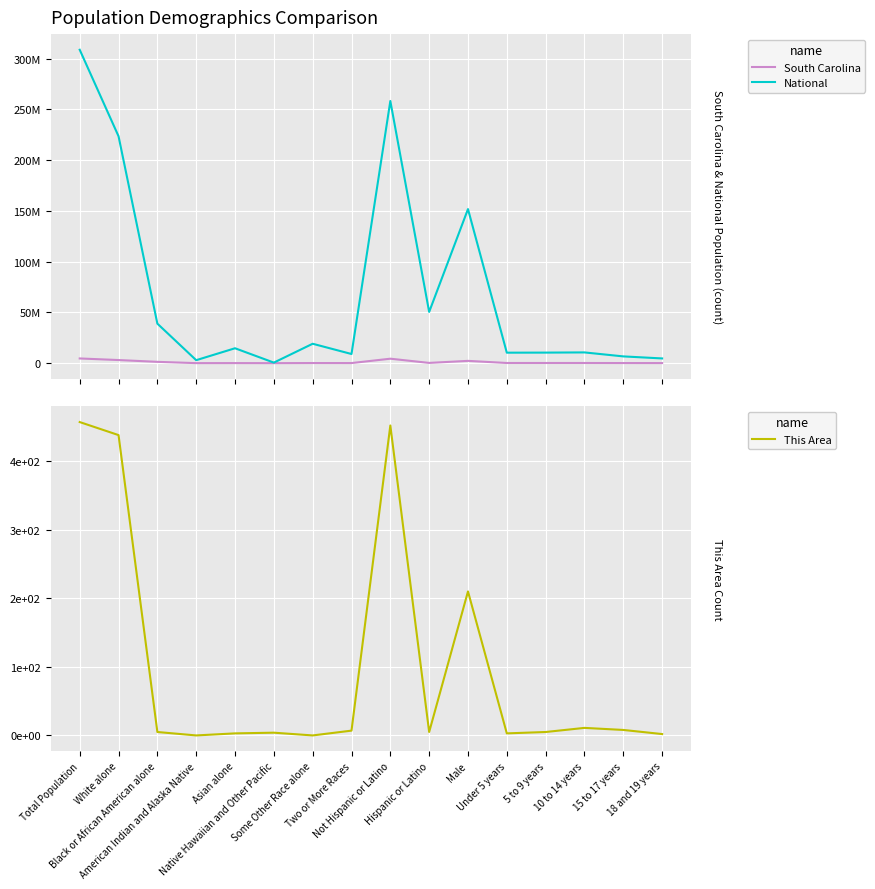

Reading right to left, extract all data points from this chart.

South Carolina: 18 and 19 years=73511	15 to 17 years=94739	10 to 14 years=152166	5 to 9 years=150301	Under 5 years=153432	Male=2250101	Hispanic or Latino=235682	Not Hispanic or Latino=4389682	Two or More Races=79935	Some Other Race alone=113464	Native Hawaiian and Other Pacific=2706	Asian alone=59051	American Indian and Alaska Native=19524	Black or African American alone=1290684	White alone=3060000	Total Population=4625364
National: 18 and 19 years=4647457	15 to 17 years=6656209	10 to 14 years=10579862	5 to 9 years=10389638	Under 5 years=10319427	Male=151781326	Hispanic or Latino=50477594	Not Hispanic or Latino=258267944	Two or More Races=9009073	Some Other Race alone=19107368	Native Hawaiian and Other Pacific=540013	Asian alone=14674252	American Indian and Alaska Native=2932248	Black or African American alone=38929319	White alone=223553265	Total Population=308745538
This Area: 18 and 19 years=2	15 to 17 years=8	10 to 14 years=11	5 to 9 years=5	Under 5 years=3	Male=210	Hispanic or Latino=5	Not Hispanic or Latino=452	Two or More Races=7	Some Other Race alone=0	Native Hawaiian and Other Pacific=4	Asian alone=3	American Indian and Alaska Native=0	Black or African American alone=5	White alone=438	Total Population=457